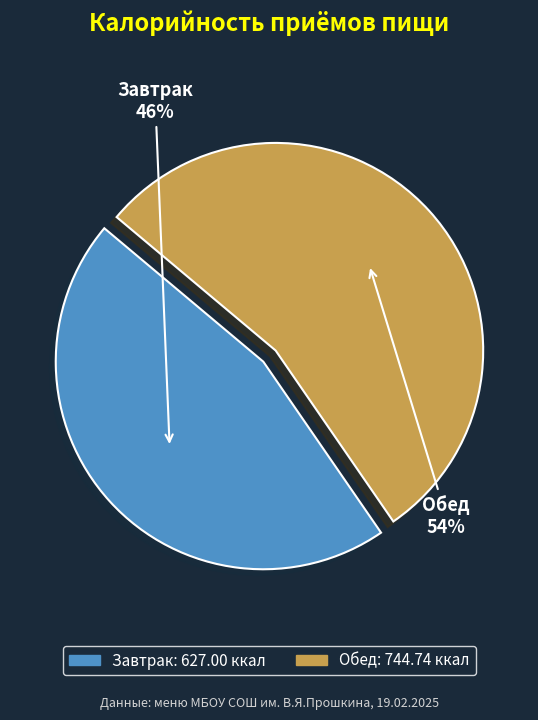

To the nearest percent, what percentage of the pie is Завтрак?

46%